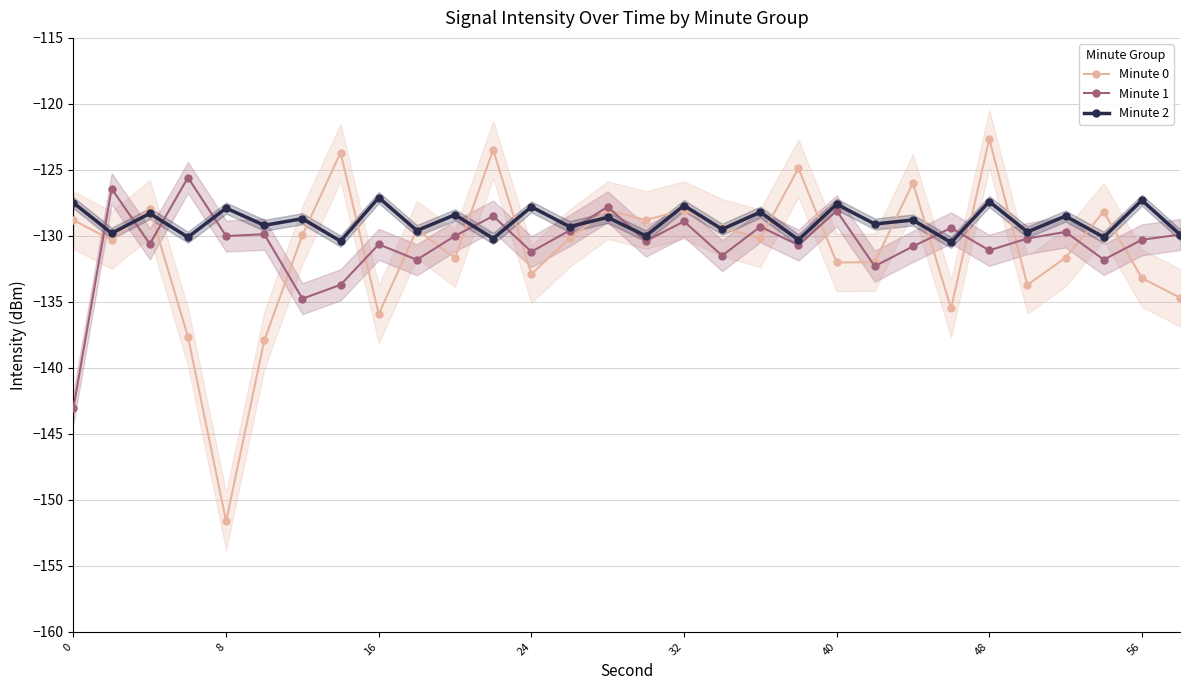

Is it true that Minute 2 equals -127.1 at 16?

True